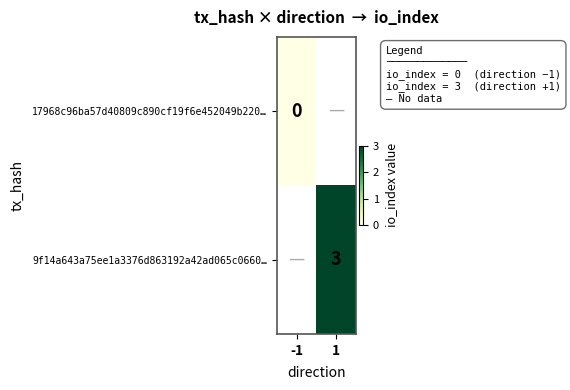

At which category does the chart reach its minimum across all series?

-1